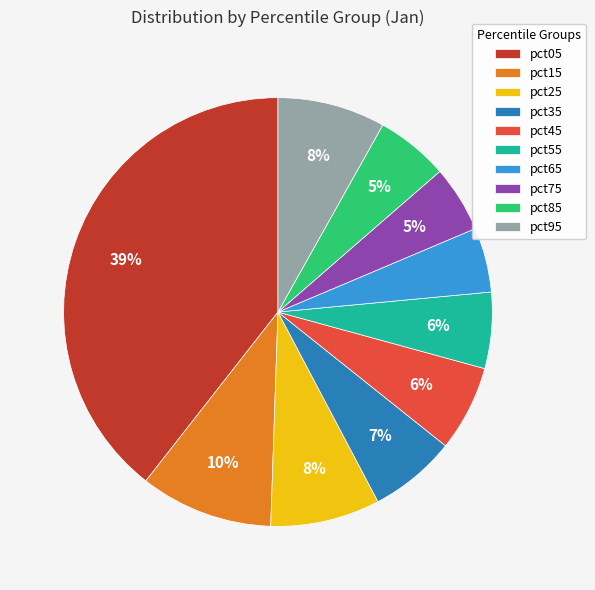

Do pct75 and pct05 together represent more than half of the pie?

No